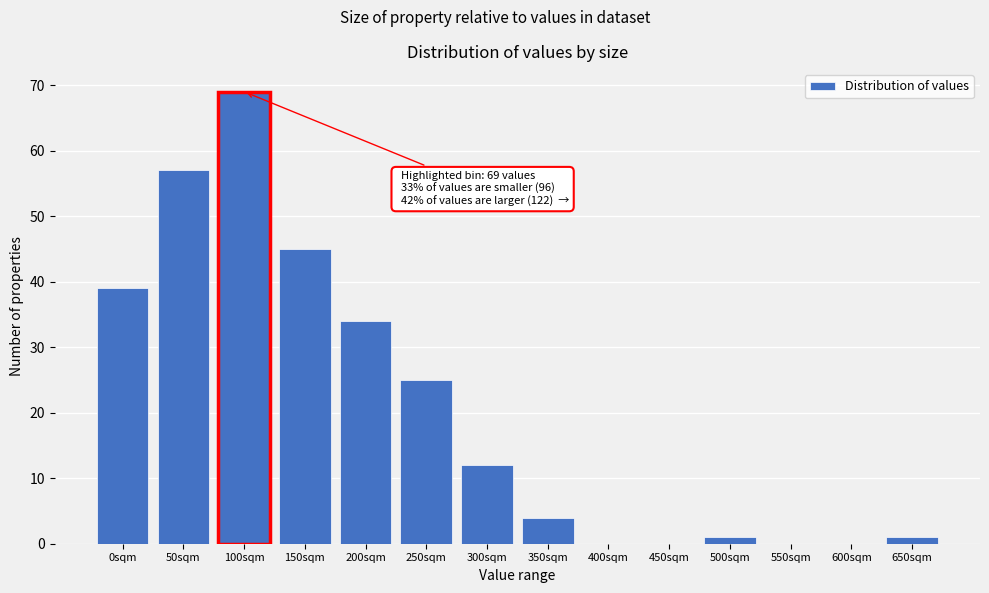

Reading left to right, extract all data points from this chart.

0sqm=39	50sqm=57	100sqm=69	150sqm=45	200sqm=34	250sqm=25	300sqm=12	350sqm=4	400sqm=0	450sqm=0	500sqm=1	550sqm=0	600sqm=0	650sqm=1